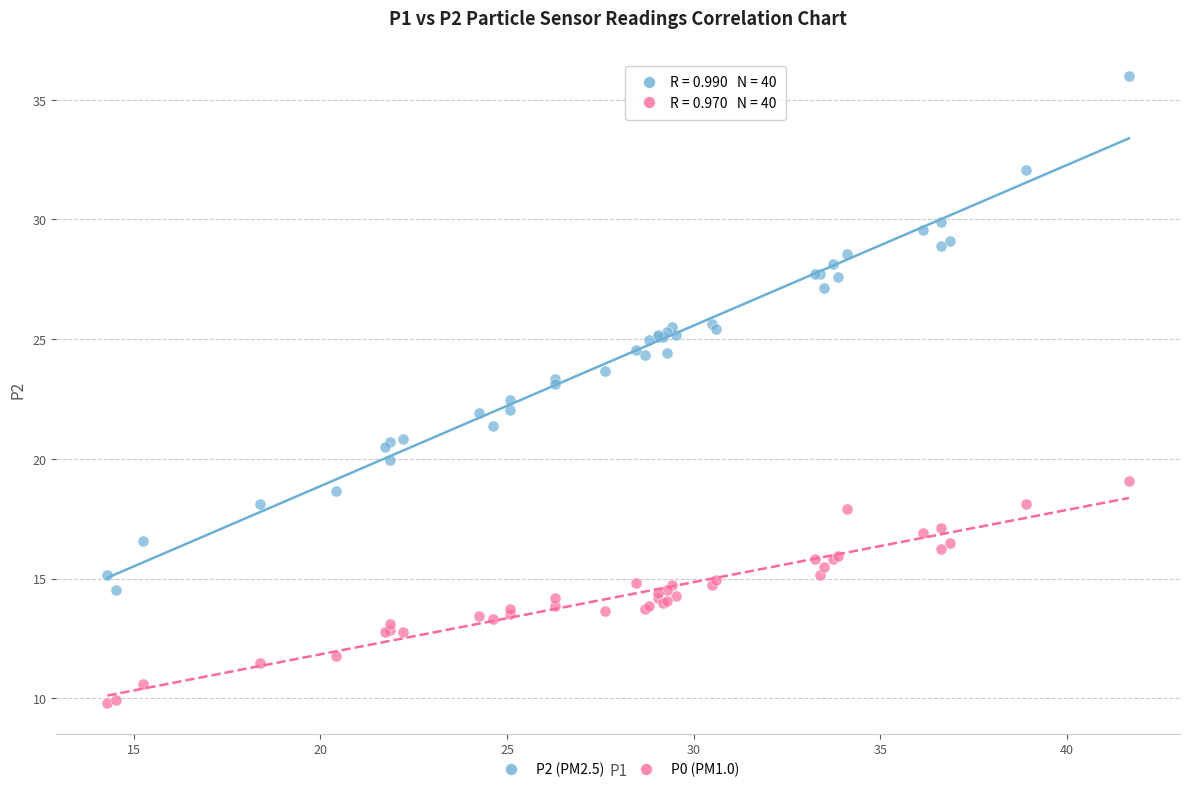

Which series contains the lowest Y value?

P0 (PM1.0)